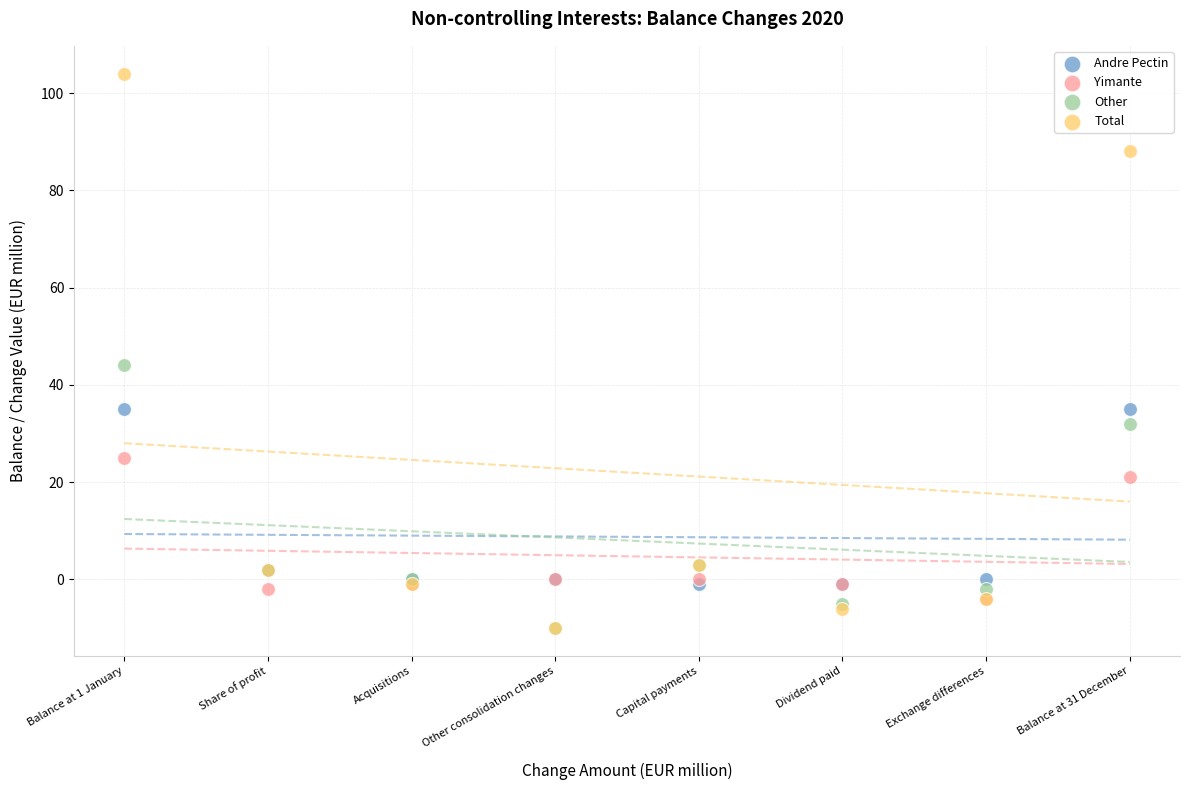

What are all the series names shown in the legend?

Andre Pectin, Yimante, Other, Total